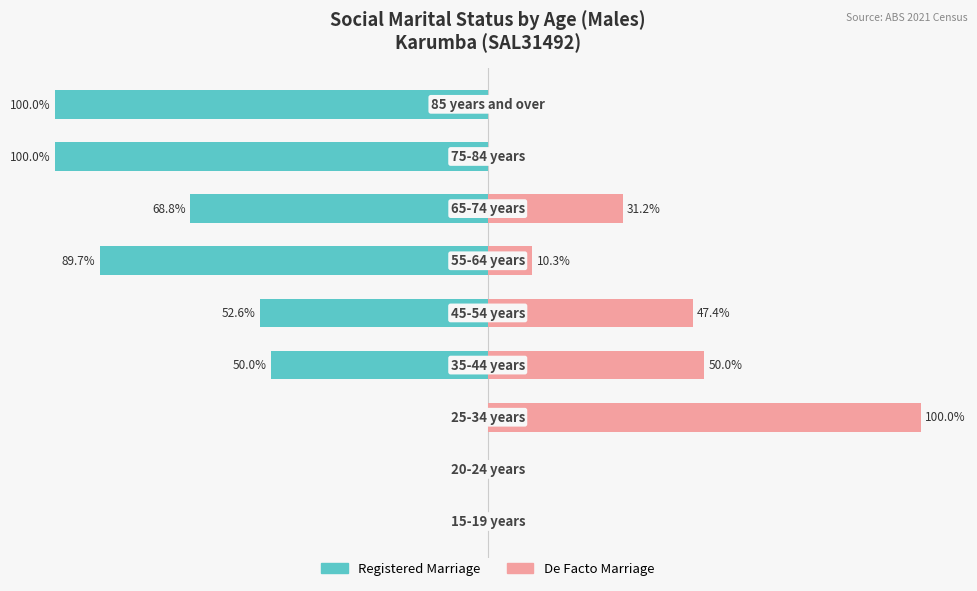

How many bars are there in each group?

2